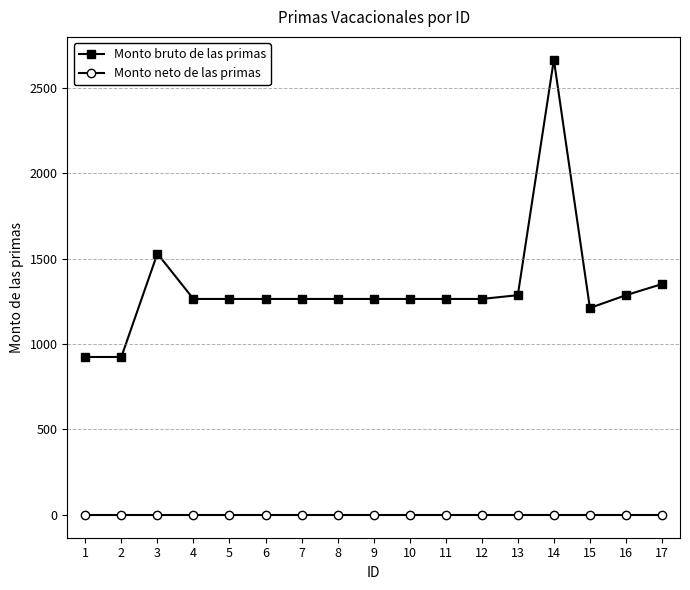

Rank the series by their average value, from highest to lowest.

Monto bruto de las primas, Monto neto de las primas